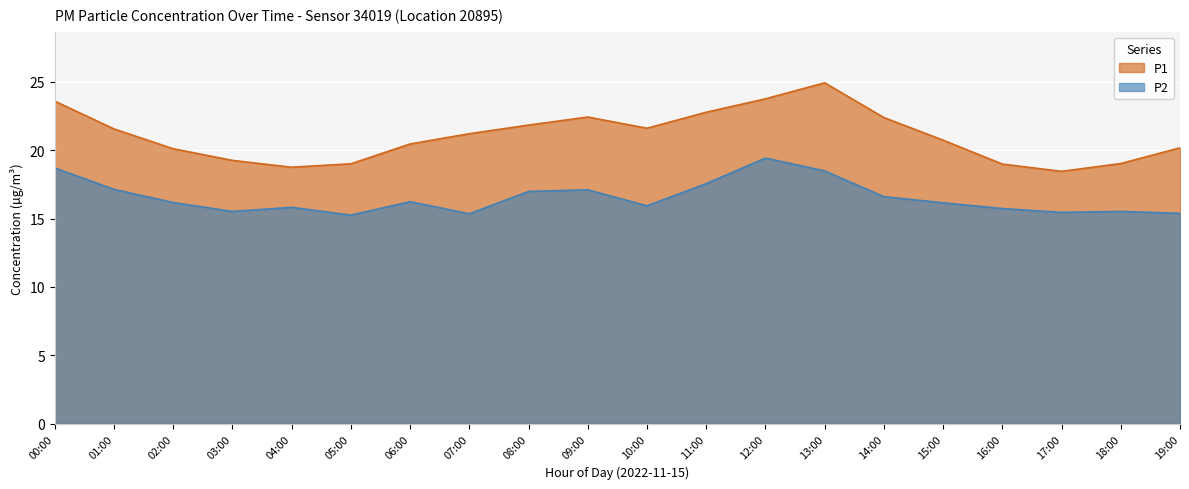

At which category is the sum across all series the highest?

13:00